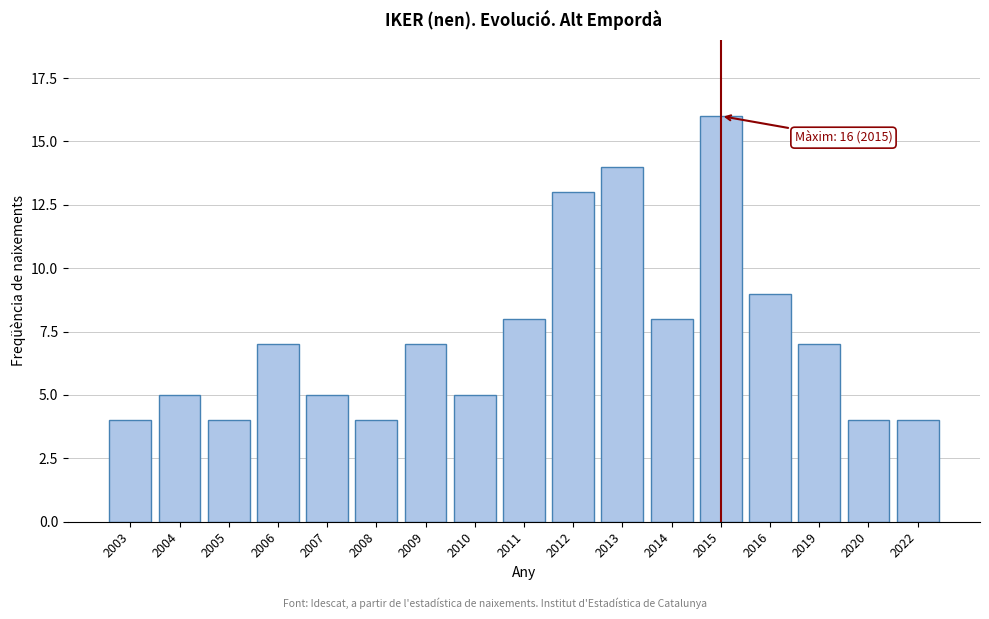

Reading left to right, list all the values displayed in this chart.

2003=4	2004=5	2005=4	2006=7	2007=5	2008=4	2009=7	2010=5	2011=8	2012=13	2013=14	2014=8	2015=16	2016=9	2019=7	2020=4	2022=4